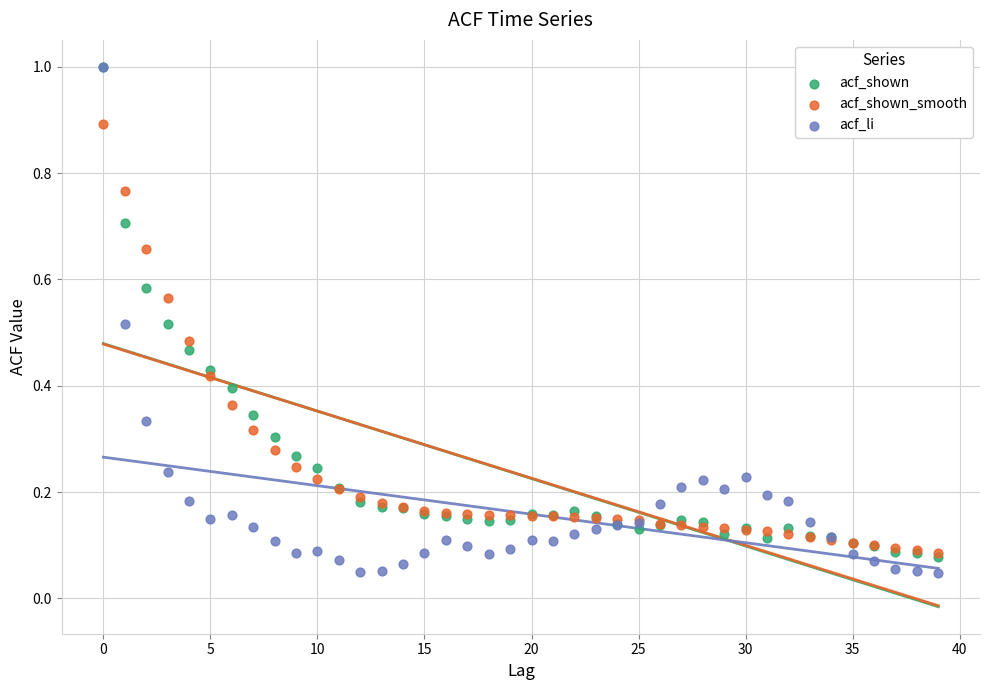

Which series has the largest Y range (max minus min)?

acf_li